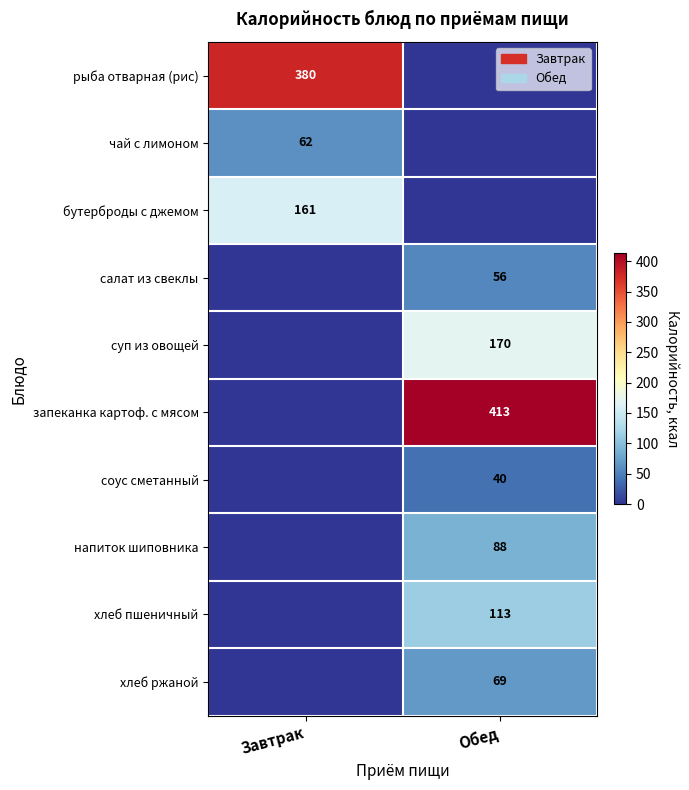

At how many categories does at least one series exceed 19?

2